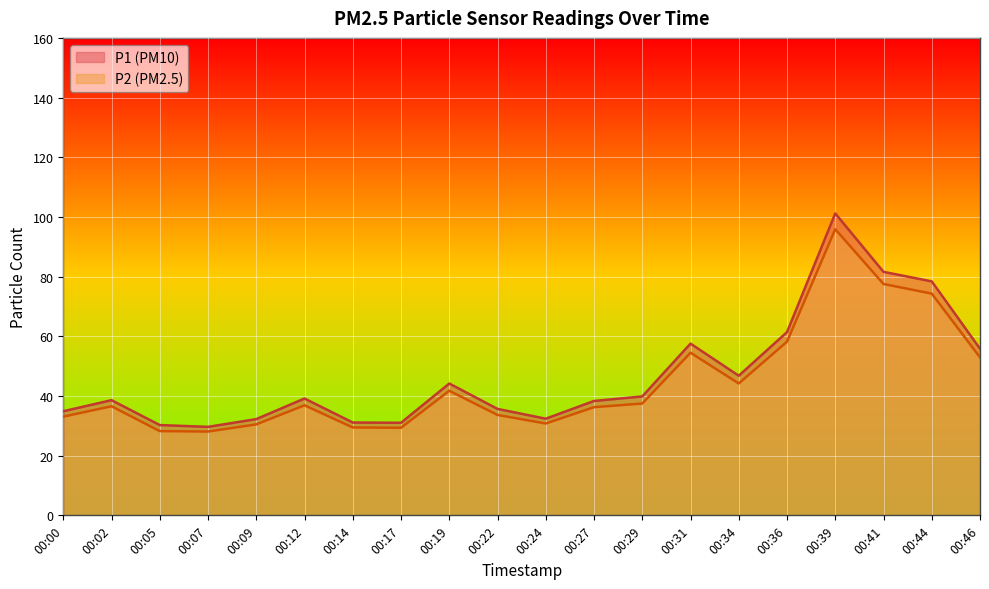

True or false: P1 and P2 cross at least once.

False